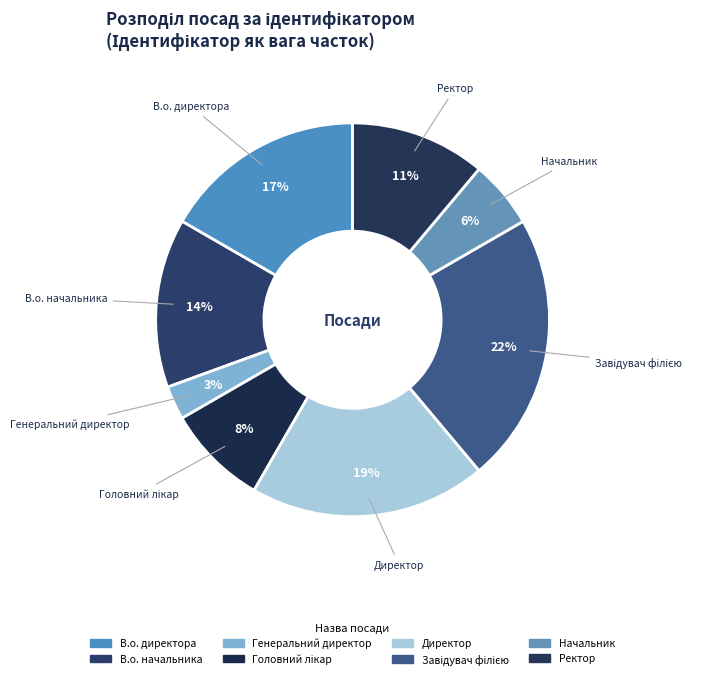

Combined, do В.о. директора and Директор account for over 50%?

No